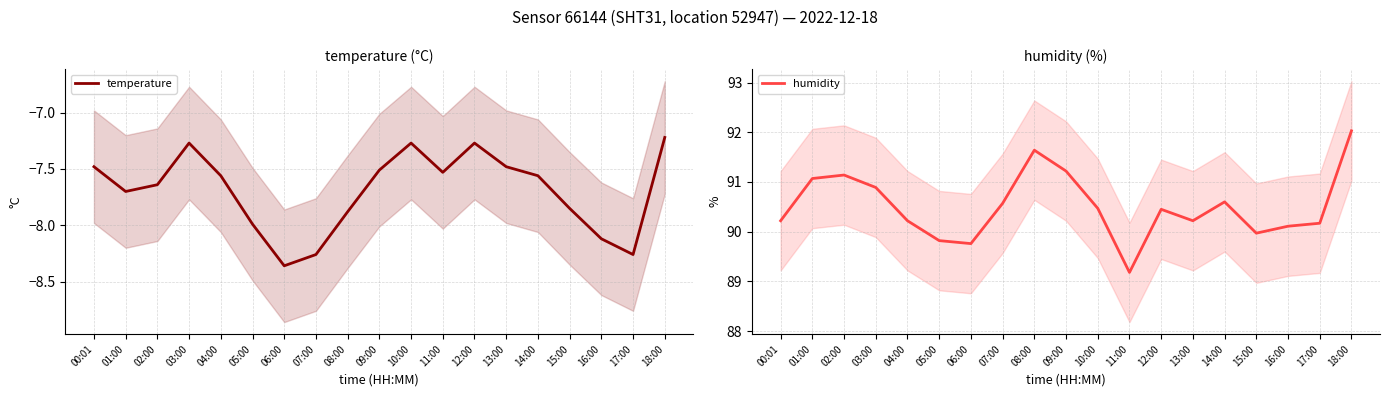

True or false: humidity and temperature cross at least once.

False